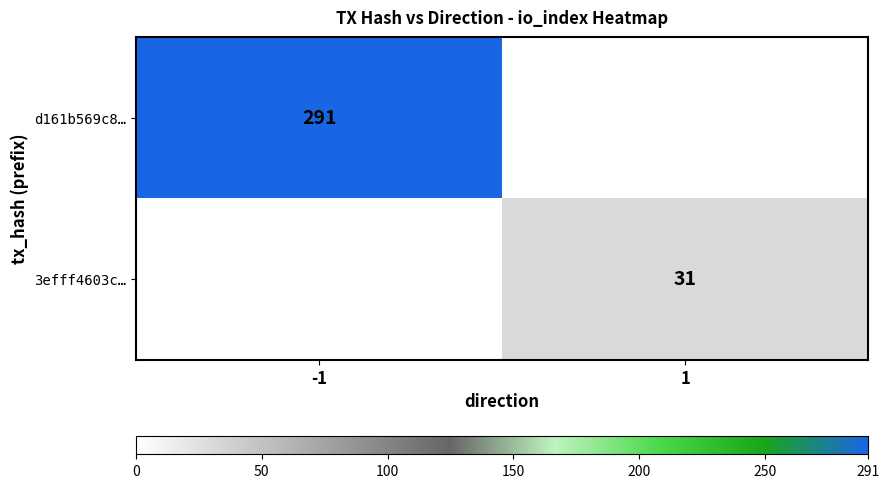

Is the value of d161b569c8… at -1 greater than the value of 3efff4603c… at 1?

Yes